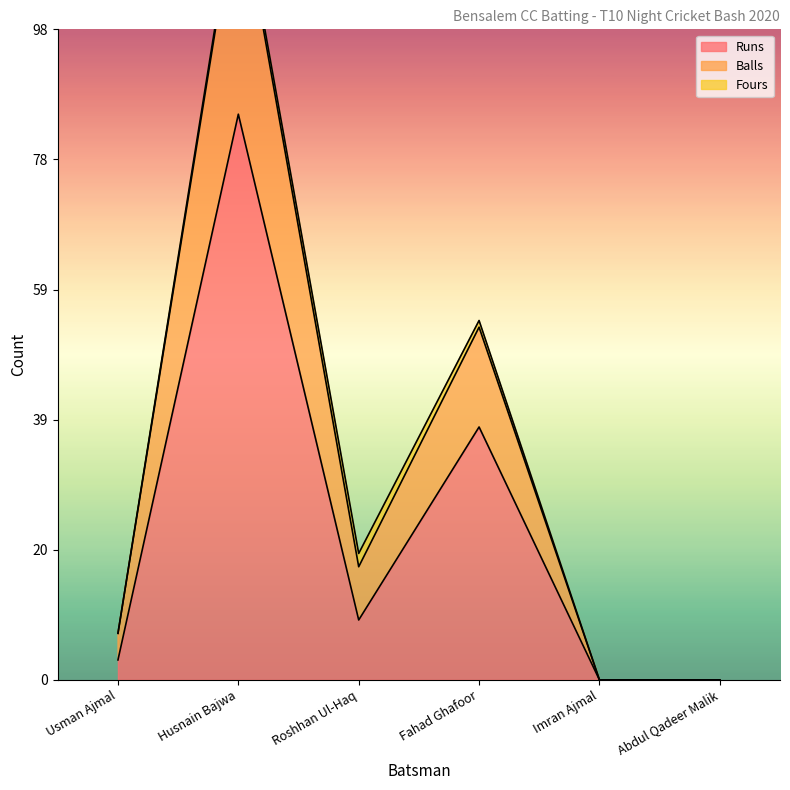

At which label is Runs closest to 42?

Fahad Ghafoor